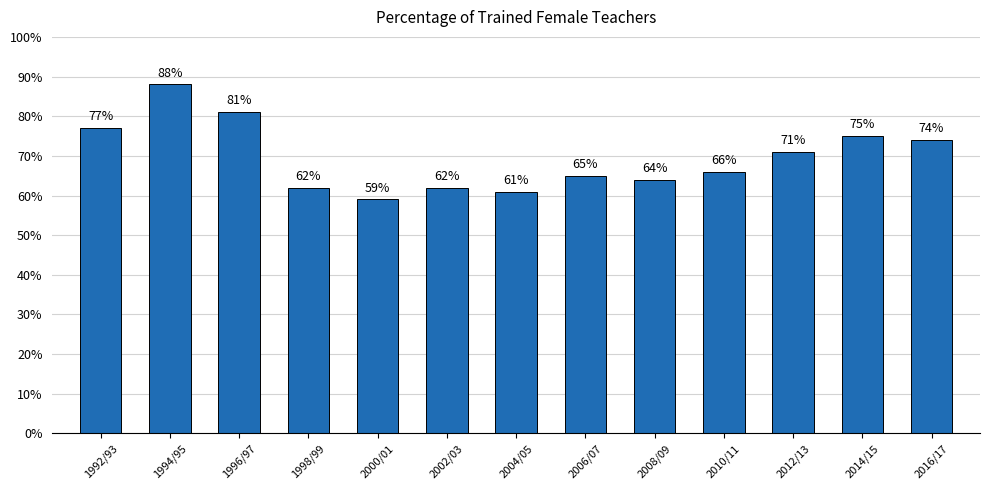

Is it true that the value at 1994/95 is 88?

True